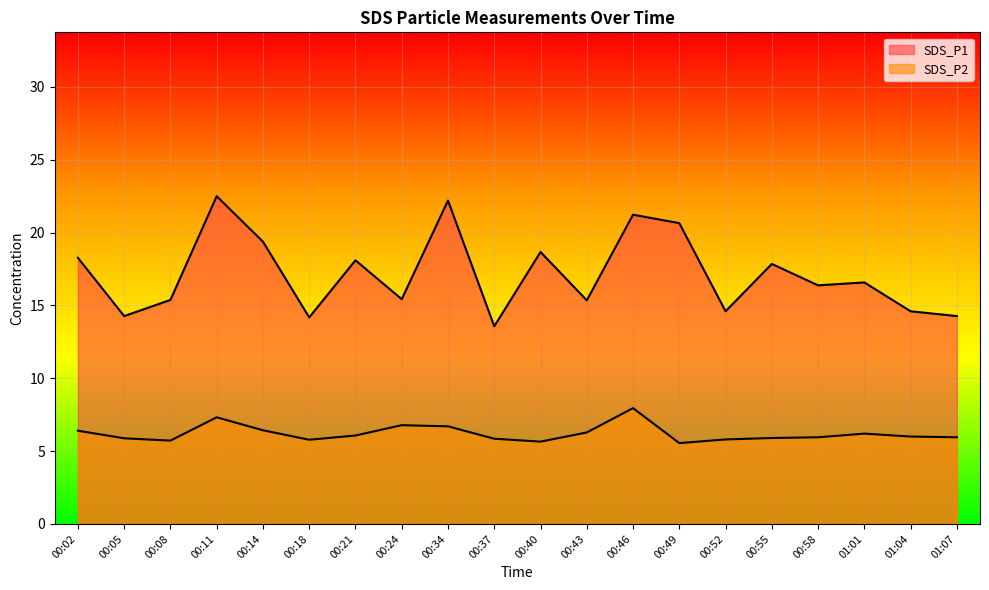

What are all the series names shown in the legend?

SDS_P1, SDS_P2